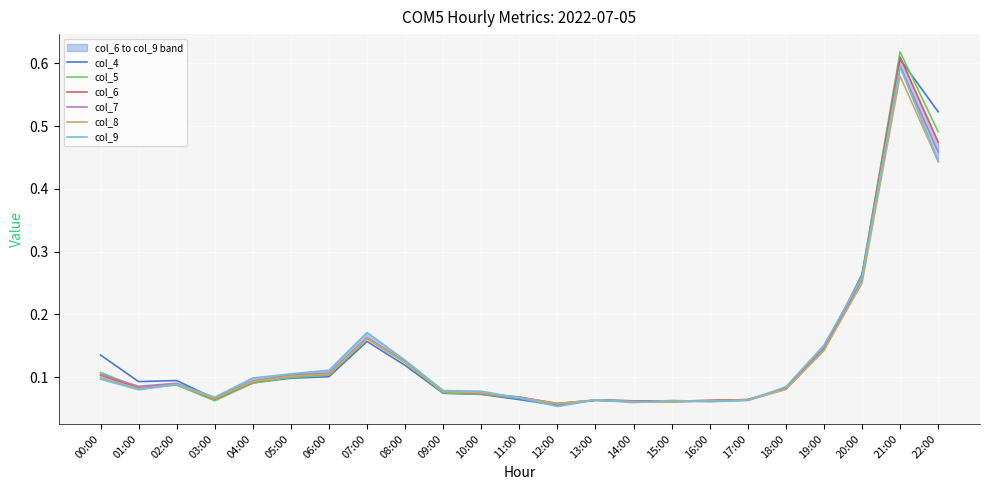

True or false: col_5 has a value of 0.1 at 05:00.

True